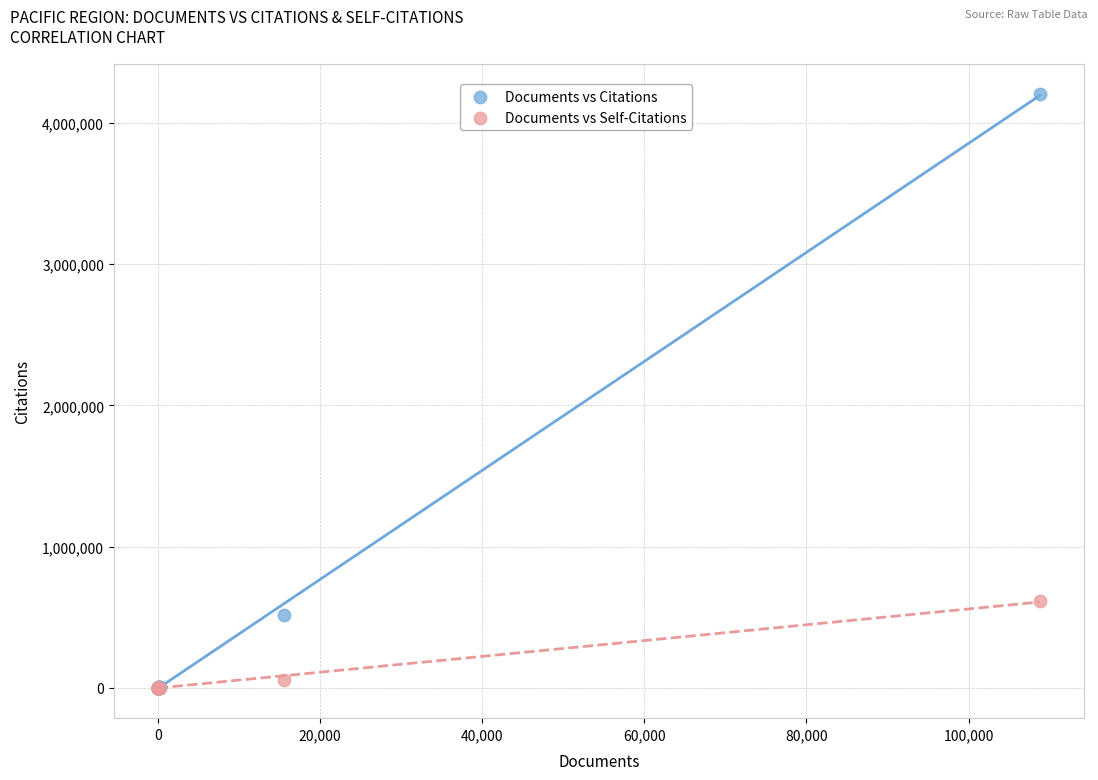

Which series contains the highest Y value?

Documents vs Citations